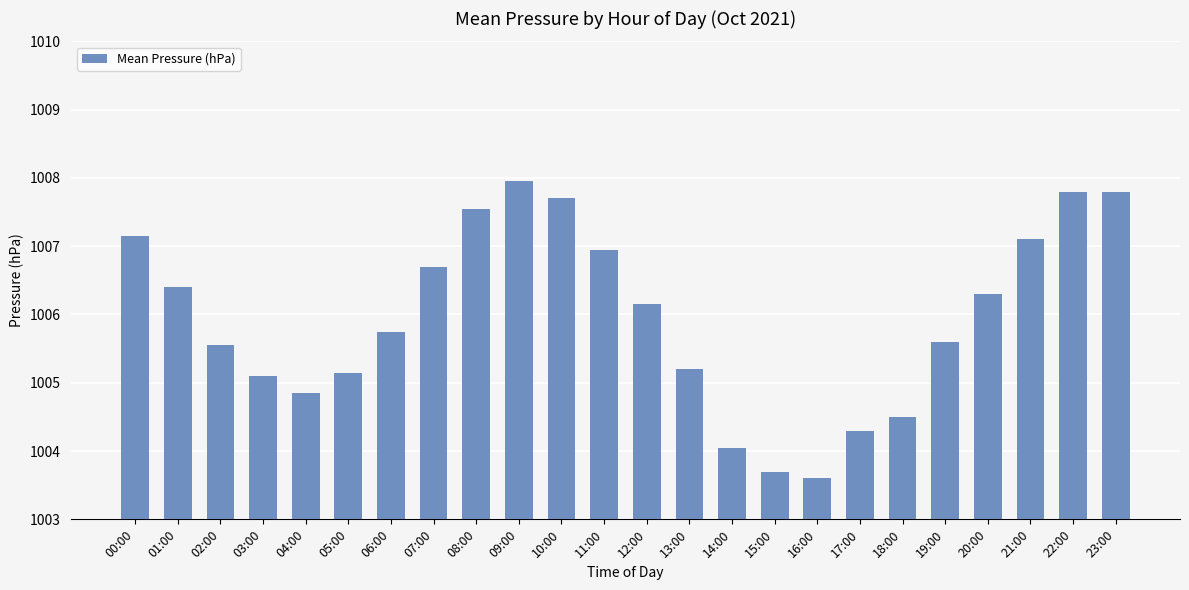

Is it true that the value at 04:00 is 292.4?

False